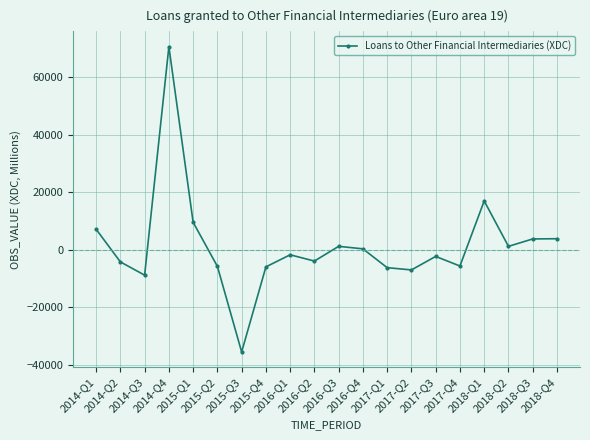

The chart shows a value of -5759.7 at 2015-Q2. True or false?

True